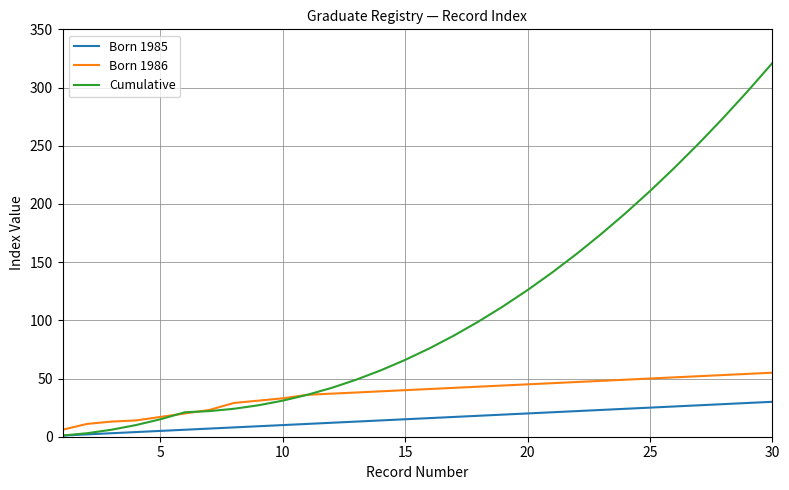

Which series has the largest range (max minus min)?

Cumulative